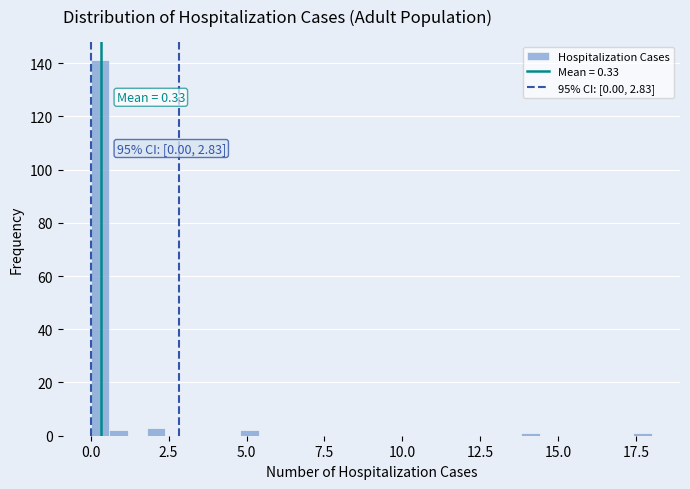

Around what value on the x-axis is the tallest bar? Give the approximate position of its centre, as read against the axis.

0.5